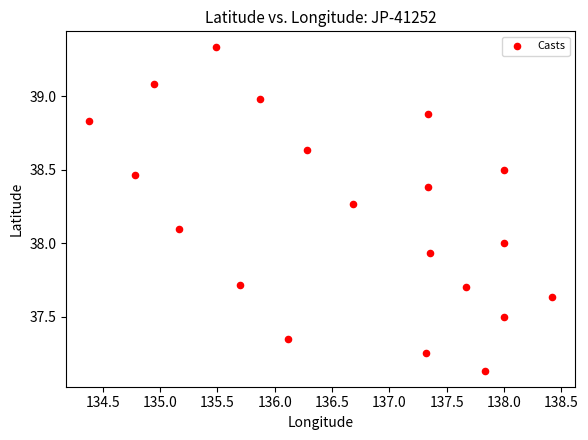

What is the range of X values (max minus min)?

4.0